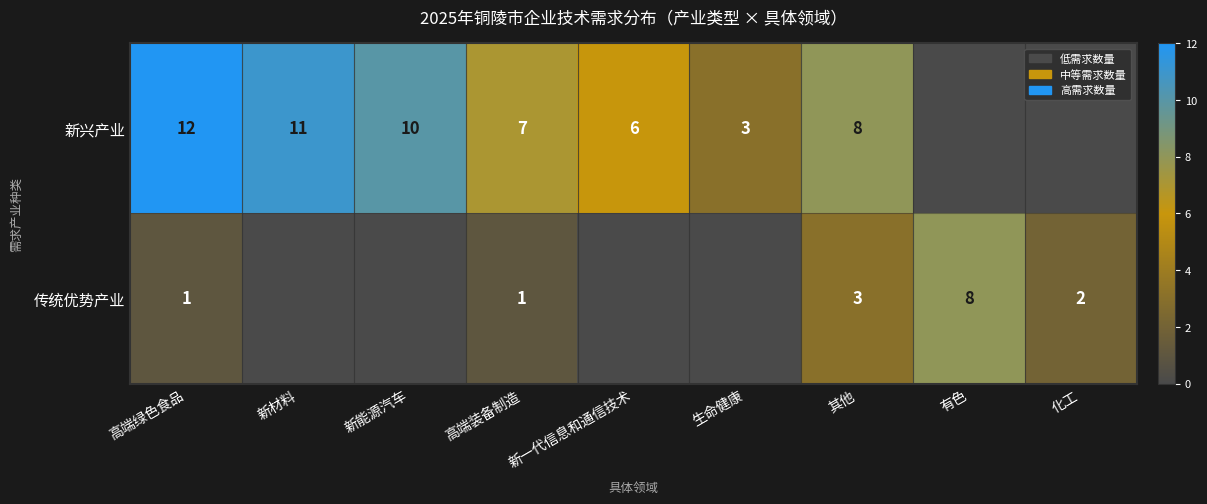

What is the sum of the 新兴产业 values at 高端装备制造 and 新一代信息和通信技术?

13